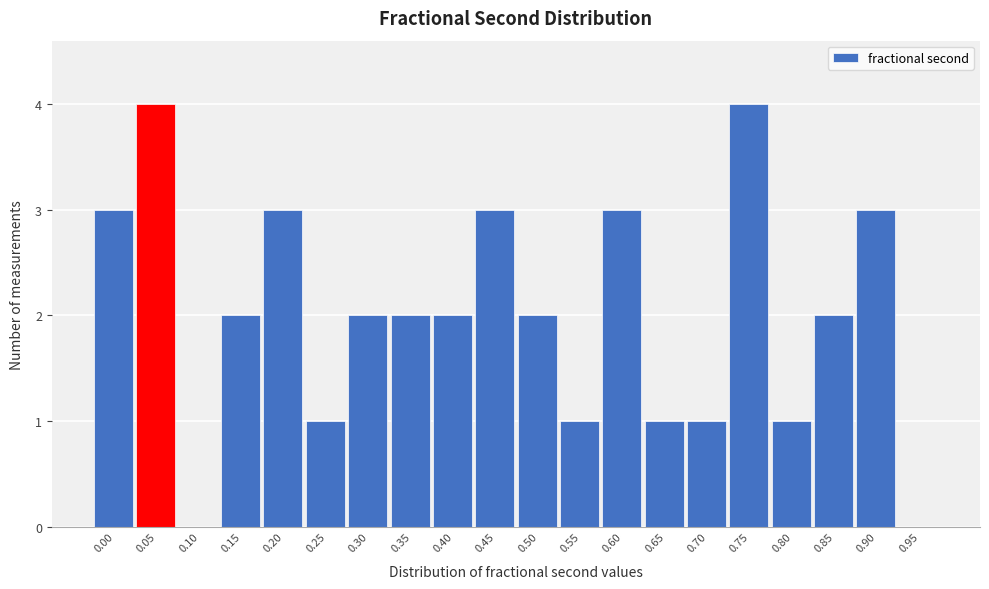

Reading left to right, list all the values displayed in this chart.

0.00=3	0.05=4	0.10=0	0.15=2	0.20=3	0.25=1	0.30=2	0.35=2	0.40=2	0.45=3	0.50=2	0.55=1	0.60=3	0.65=1	0.70=1	0.75=4	0.80=1	0.85=2	0.90=3	0.95=0